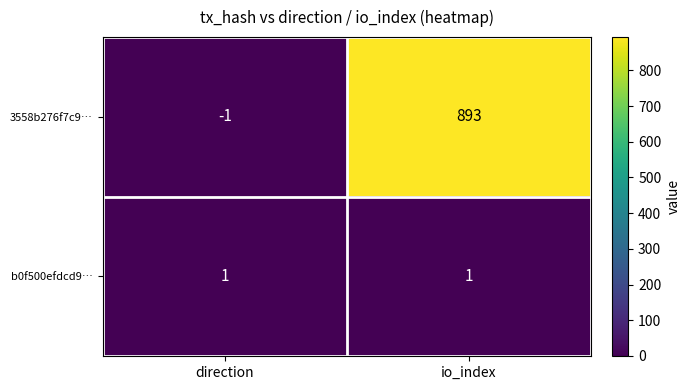

Is it true that 3558b276f7c9… equals 893 at io_index?

True